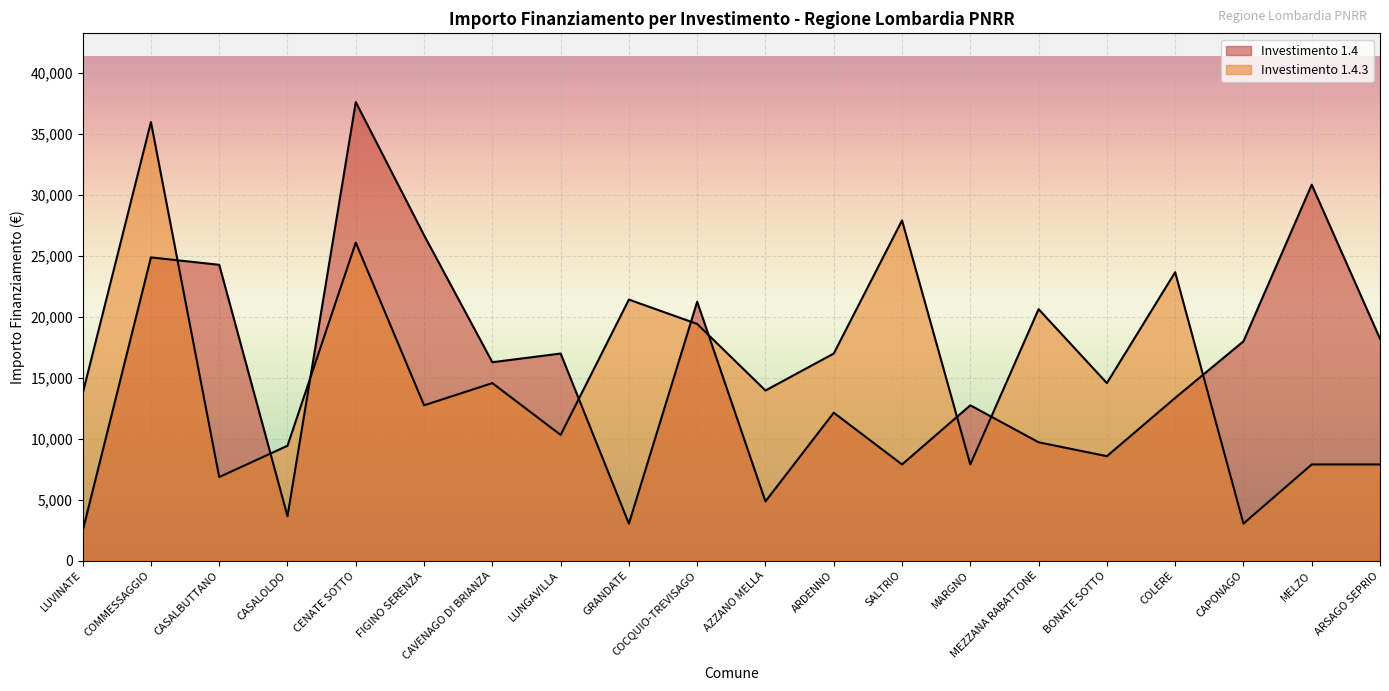

What is the difference between the second highest and minimum values in the 1.4 series?

28424